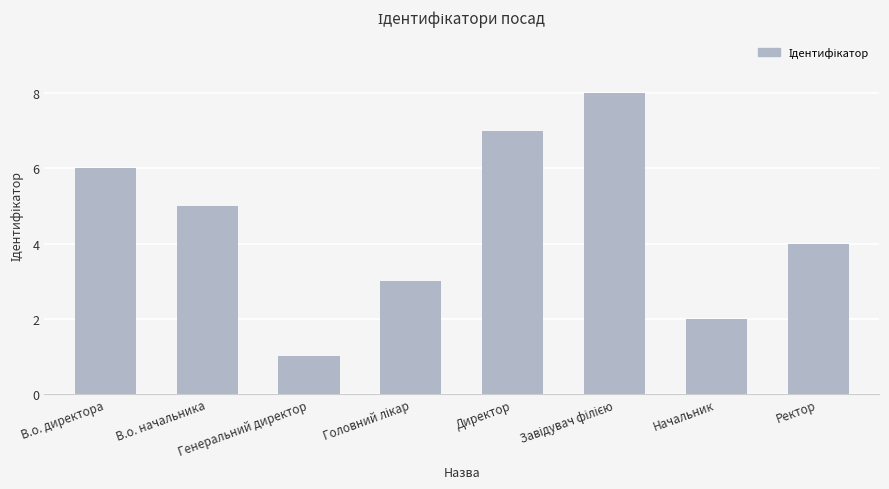

What is the difference between the maximum and second lowest values?

6